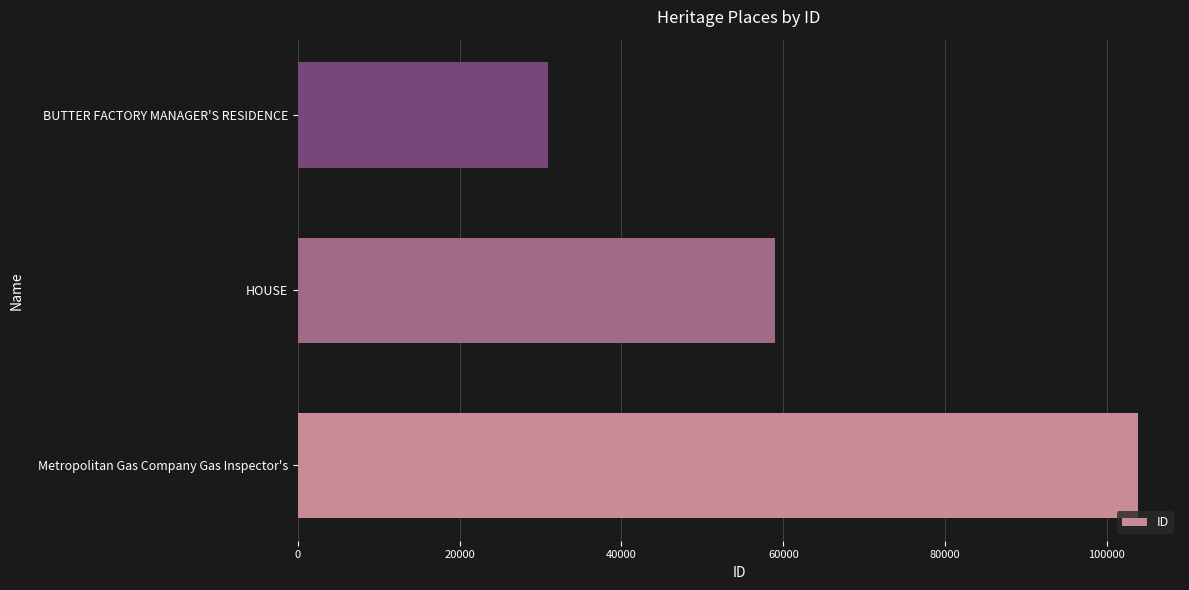

The chart shows a value of 58978 at HOUSE. True or false?

True